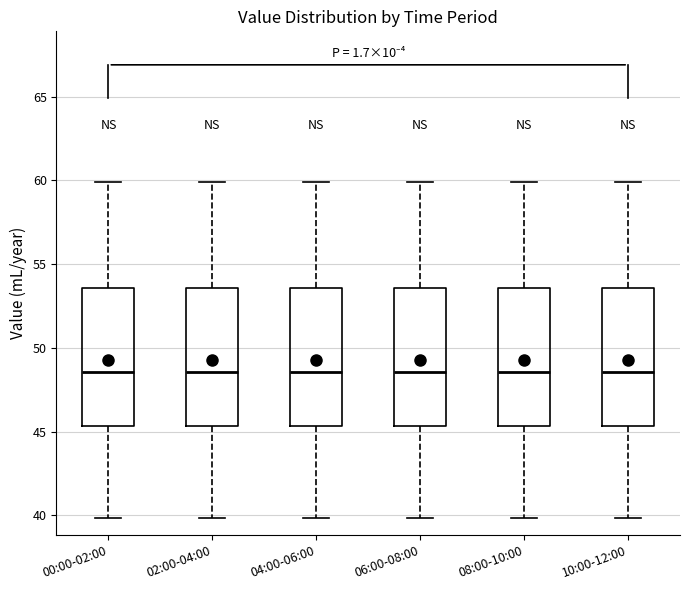

Reading left to right, transcribe this box plot: for each box, give where its median line is, the range the box spans, and where its two whiskers end, as read against the y-axis. The values are not printed on the chart, so give them approximately, as read against the axis.

00:00-02:00: median 48.5, box 45.5 to 53.5, whiskers 40.0 to 60.0
02:00-04:00: median 48.5, box 45.5 to 53.5, whiskers 40.0 to 60.0
04:00-06:00: median 48.5, box 45.5 to 53.5, whiskers 40.0 to 60.0
06:00-08:00: median 48.5, box 45.5 to 53.5, whiskers 40.0 to 60.0
08:00-10:00: median 48.5, box 45.5 to 53.5, whiskers 40.0 to 60.0
10:00-12:00: median 48.5, box 45.5 to 53.5, whiskers 40.0 to 60.0